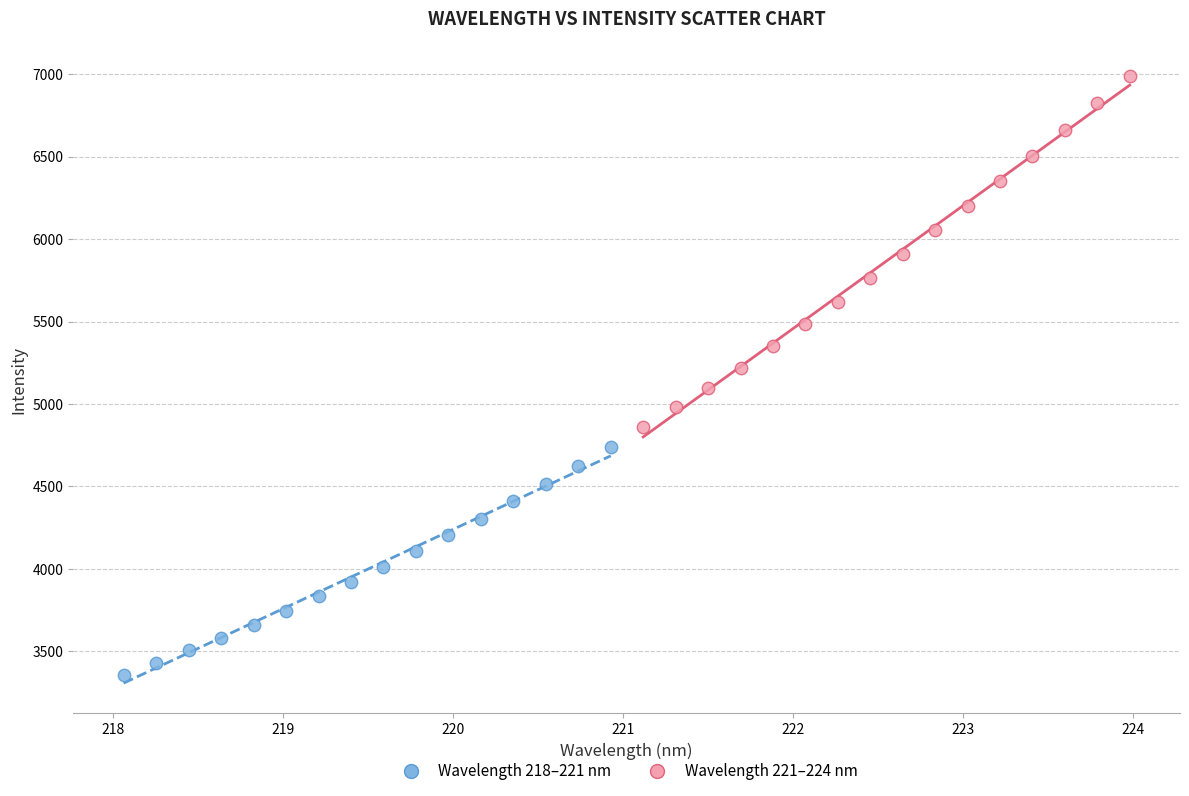

Which series has the widest spread of Y values?

Wavelength 221–224 nm